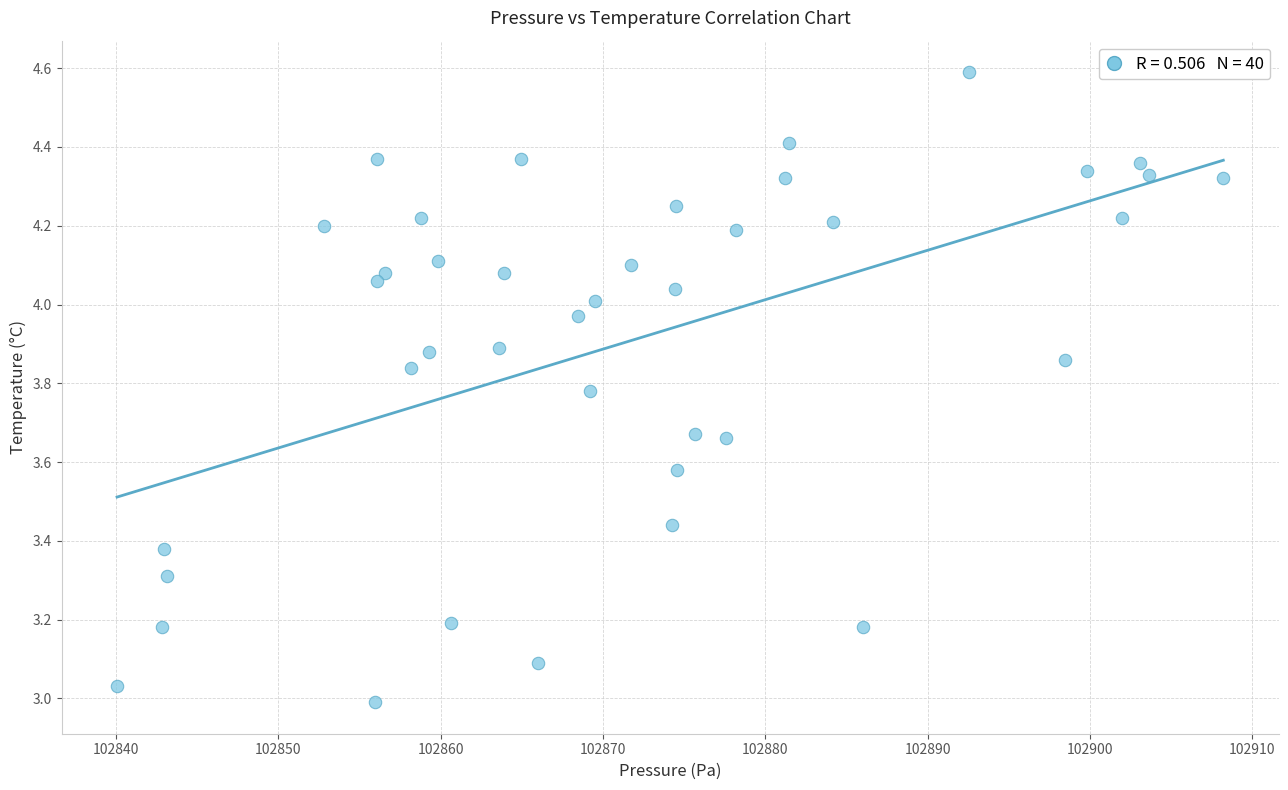

What is the range of X values (max minus min)?

68.2